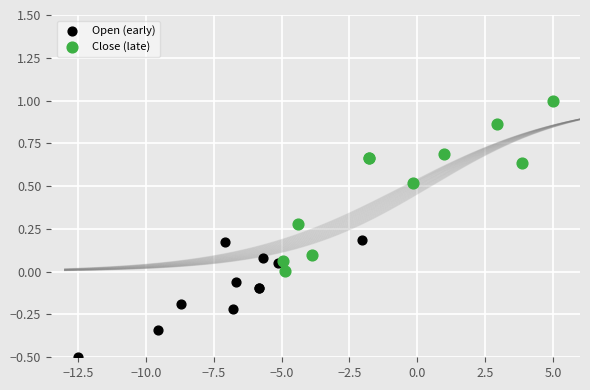

Which series has the widest spread of Y values?

Close (late)